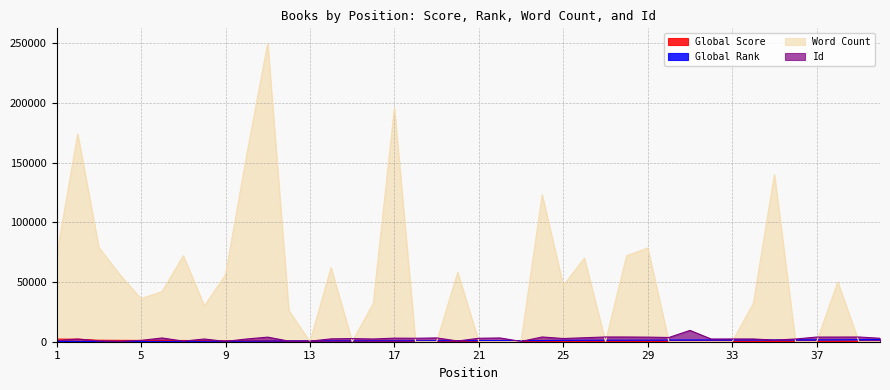

At which label is Global Rank closest to 951?

24